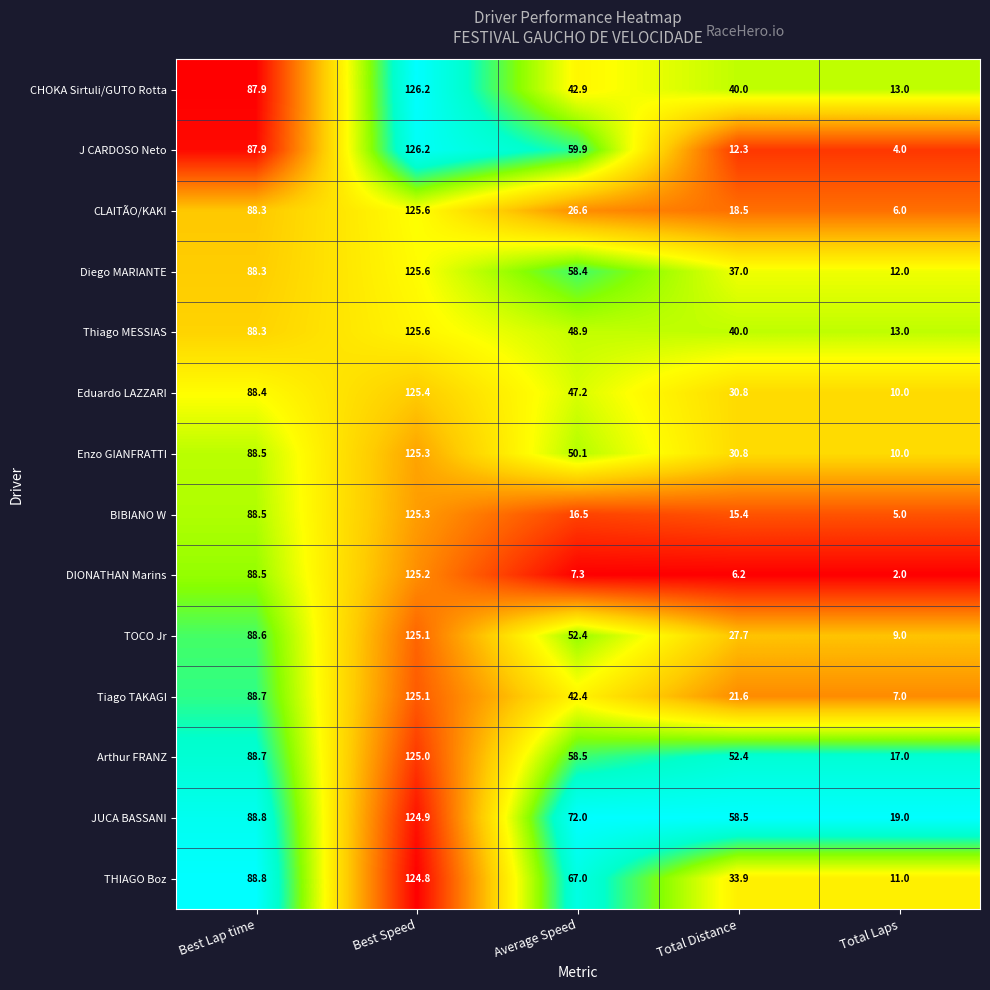

What is the spread (max minus min) of values at Total Laps?

17.0